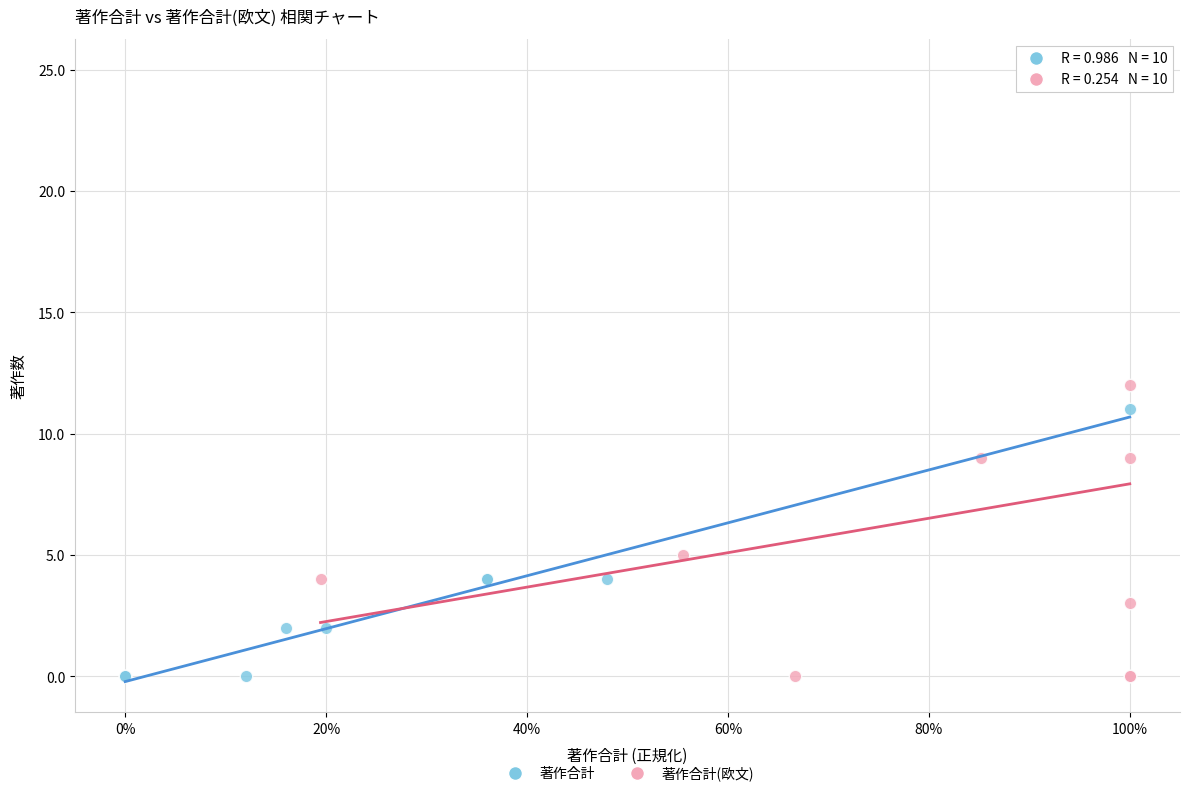

Which series contains the highest Y value?

著作合計(欧文)